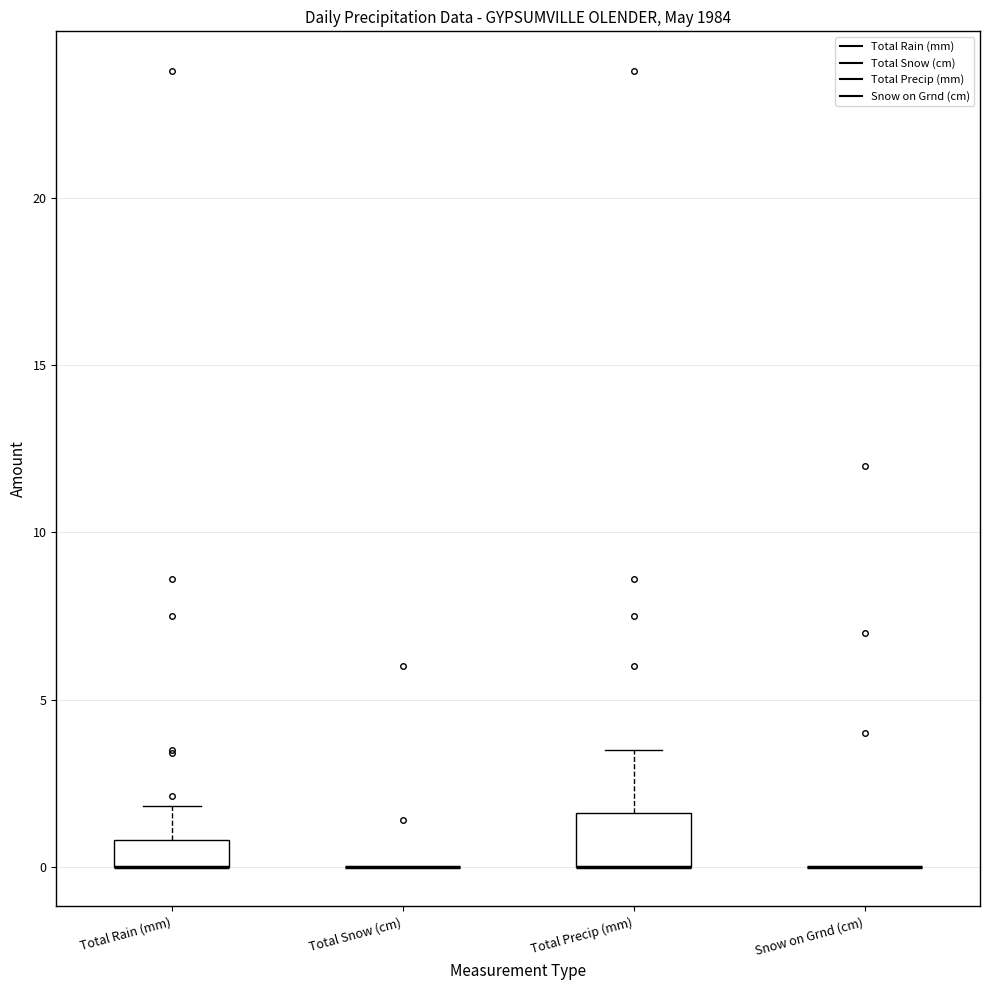

Reading left to right, read every box against the y-axis: the position of its median line, the range the box covers, and the ends of its whiskers. The values are not printed on the chart, so give them approximately, as read against the axis.

Total Rain (mm): median 0.0 (drawn on the box's lower edge), box 0.0 to 1.0, whiskers 0.0 to 2.0
Total Snow (cm): box collapsed to a line at 0.0, whiskers 0.0 to 0.0
Total Precip (mm): median 0.0 (drawn on the box's lower edge), box 0.0 to 1.5, whiskers 0.0 to 3.5
Snow on Grnd (cm): box collapsed to a line at 0.0, whiskers 0.0 to 0.0